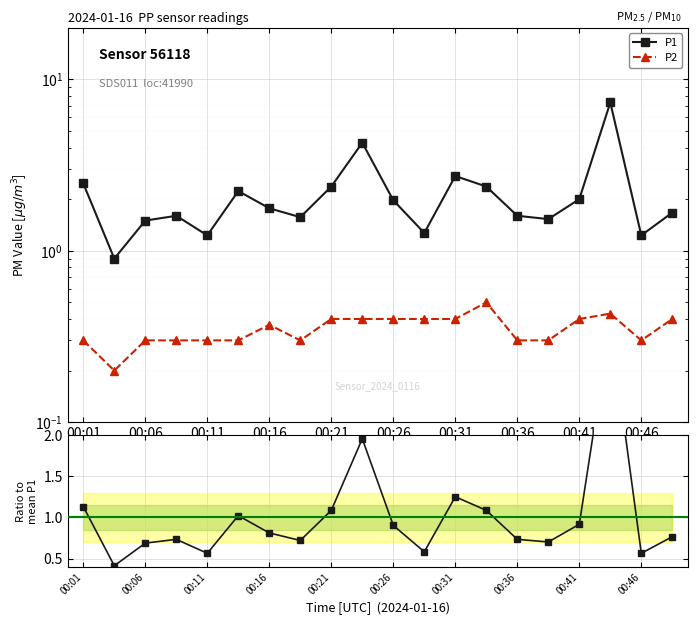

Which series has the largest total across all categories?

P1